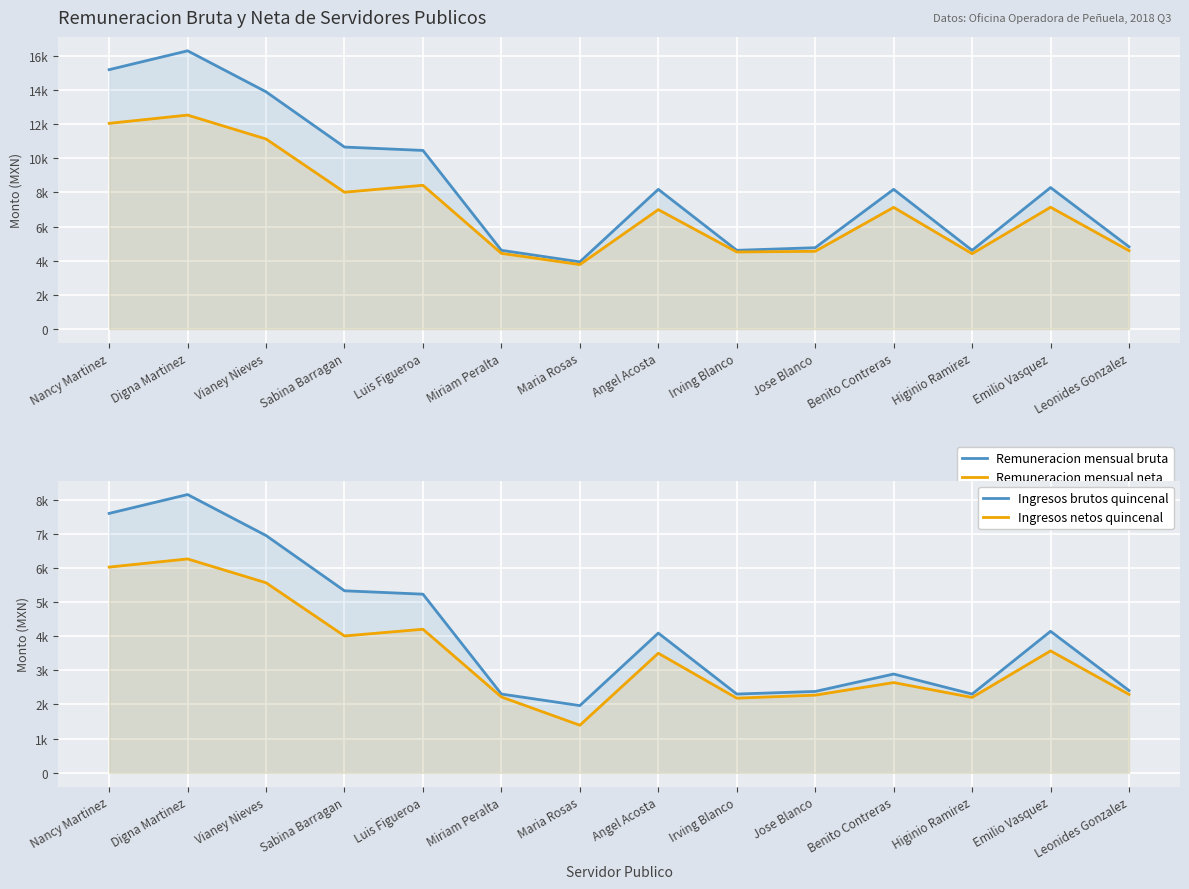

What is the difference between the Ingresos netos quincenal values at Leonides Gonzalez and Maria Rosas?

903.9